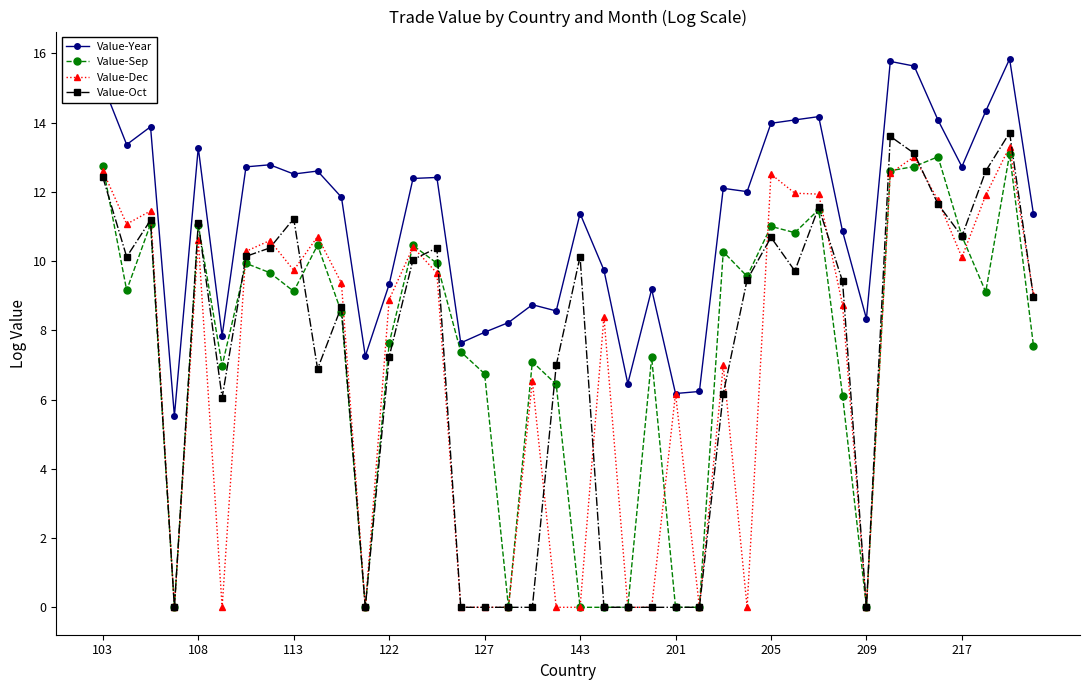

Does the chart display data point markers on the line(s)?

Yes